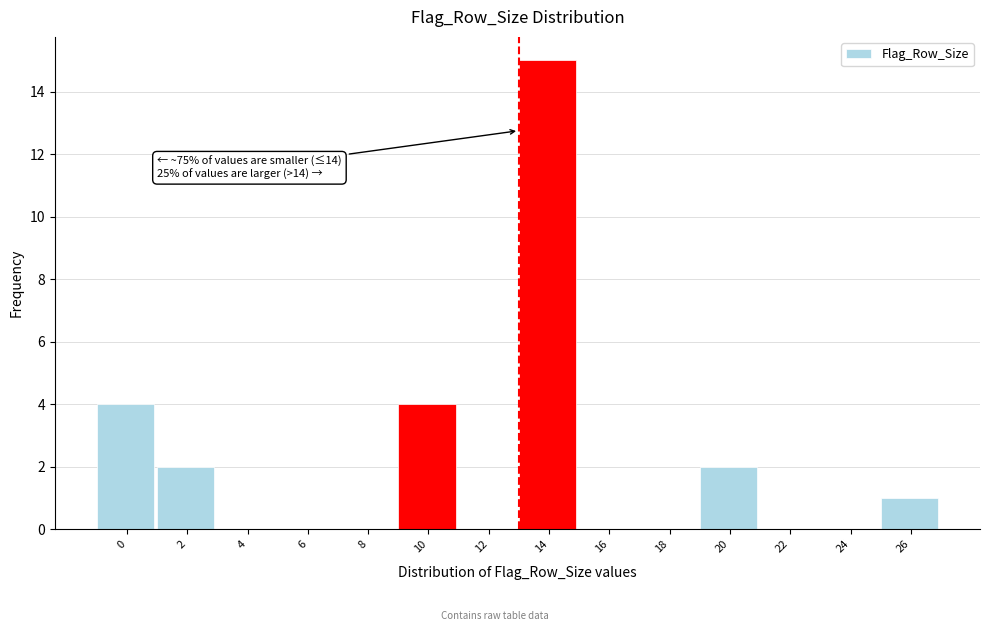

Reading right to left, transcribe all the data shown in this chart.

26=1	24=0	22=0	20=2	18=0	16=0	14=15	12=0	10=4	8=0	6=0	4=0	2=2	0=4